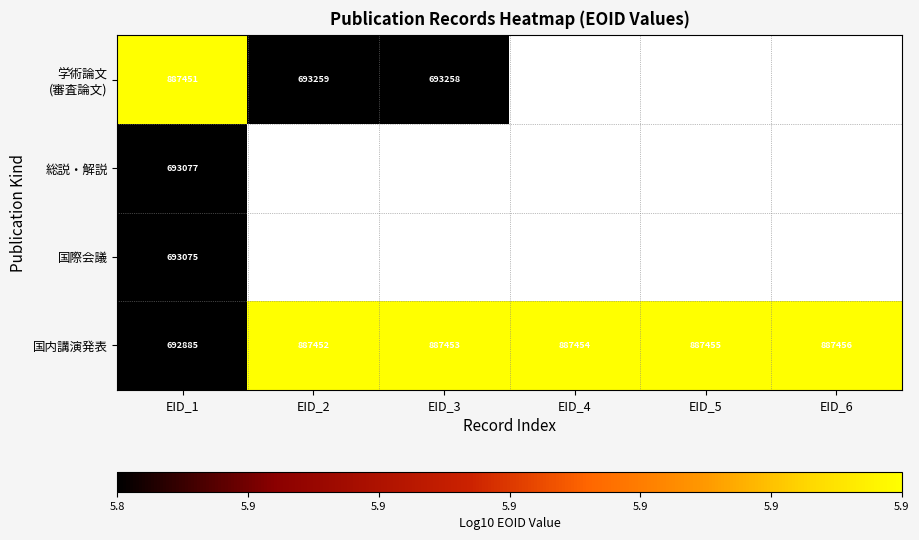

What is the minimum value for 総説・解説?

5.8